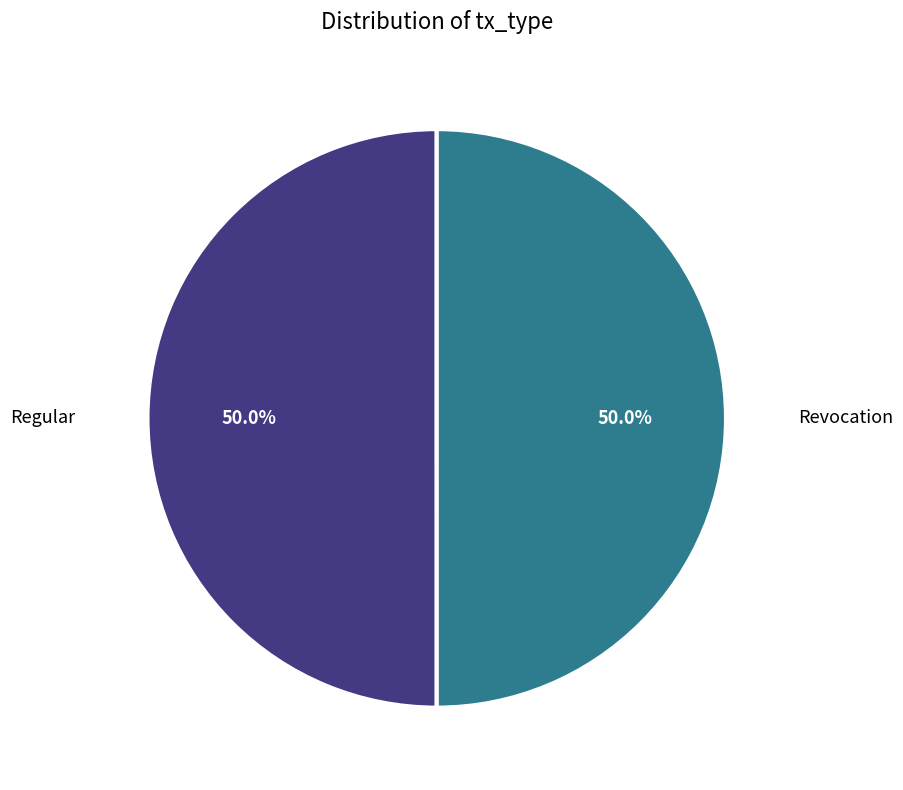

Count the number of slices in the pie.

2